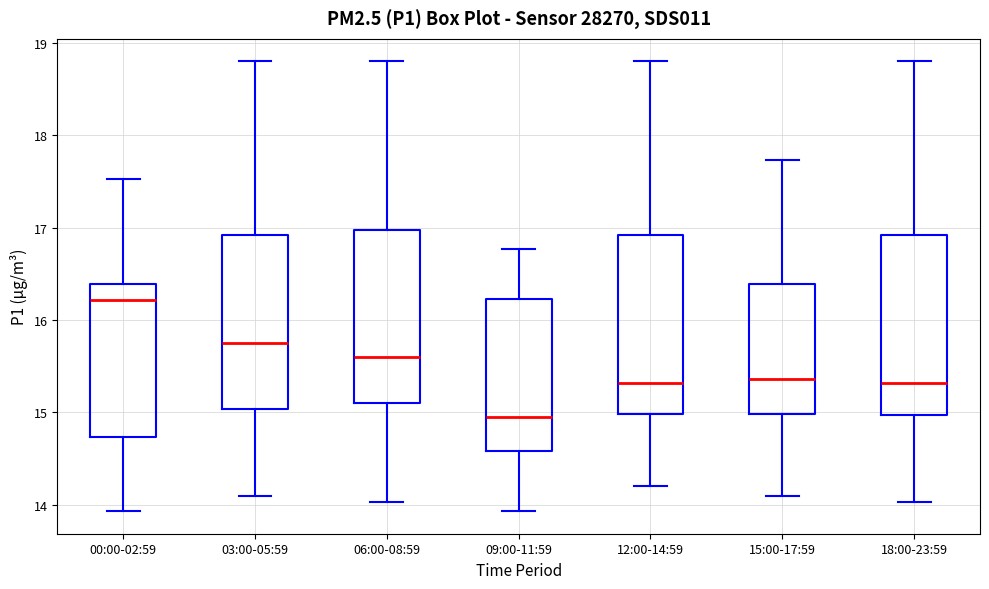

Which box's median line is the highest?

00:00-02:59